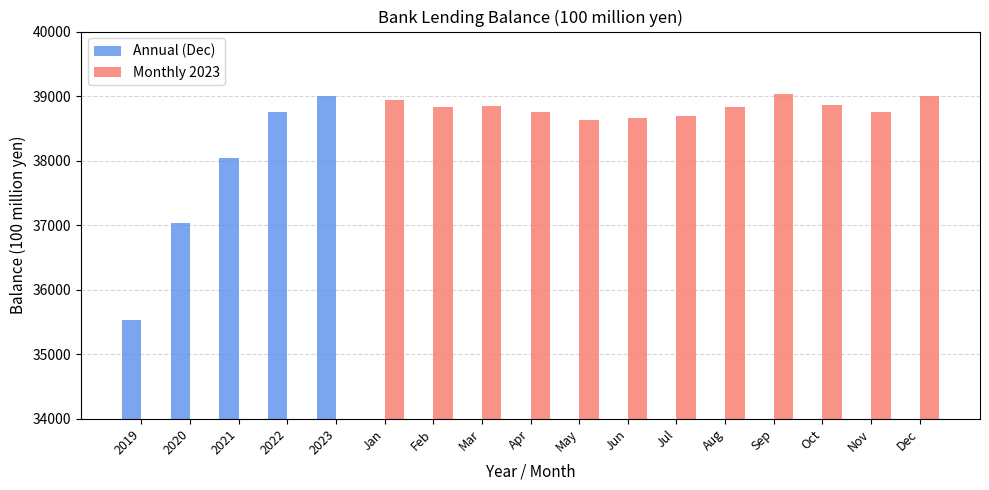

Rank the series by their average value, from highest to lowest.

Monthly 2023, Annual (Dec)